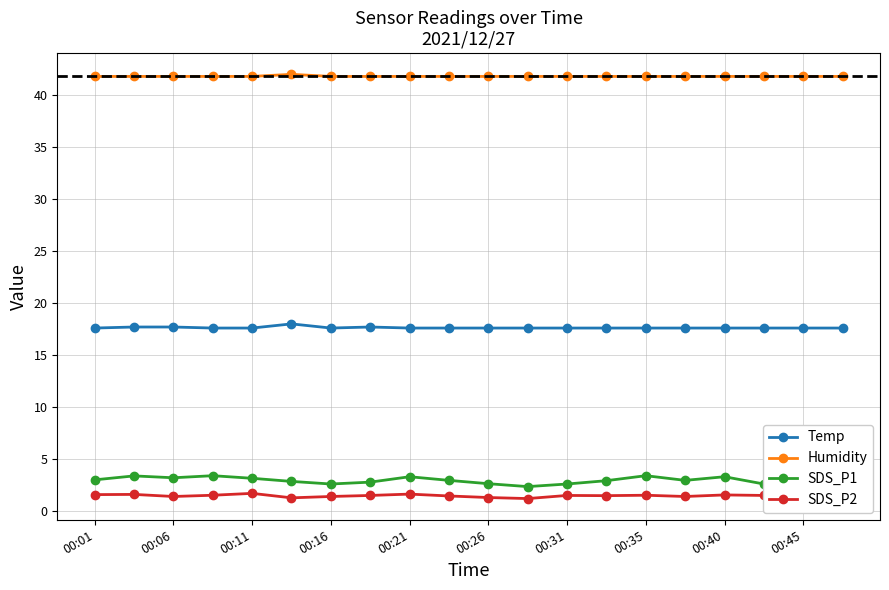

True or false: SDS_P2 and Humidity intersect in this chart.

False